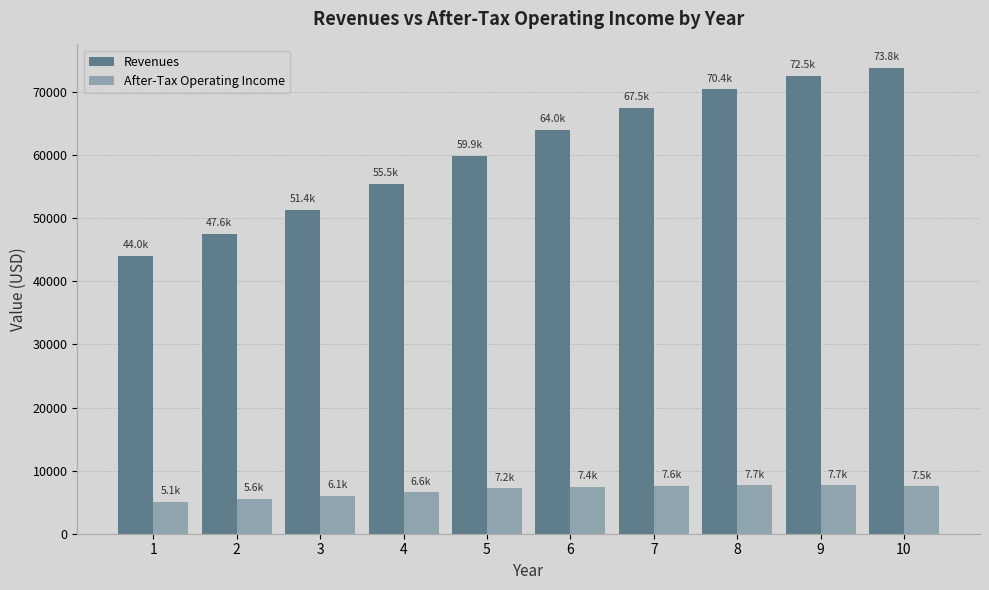

Which series has the largest total across all categories?

Revenues